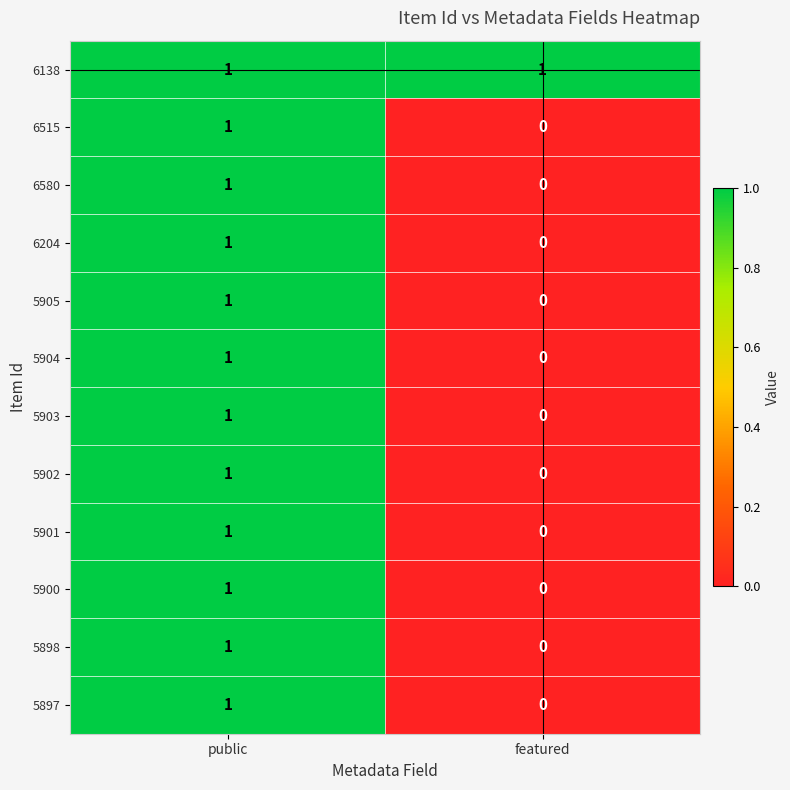

Which category has the lowest value across all series?

featured